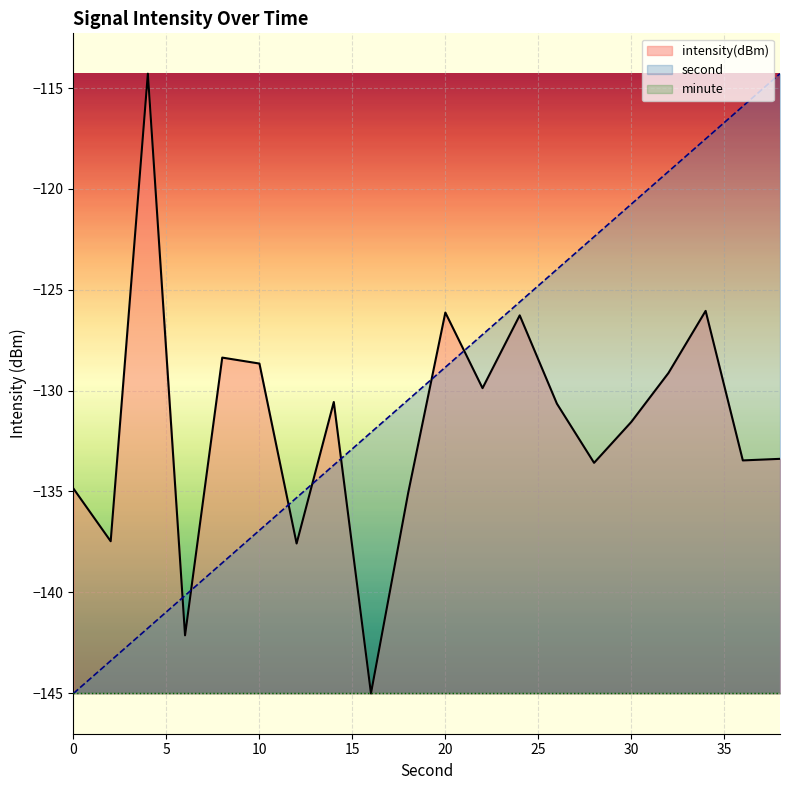

What is the approximate value of intensity at 14?

-130.6